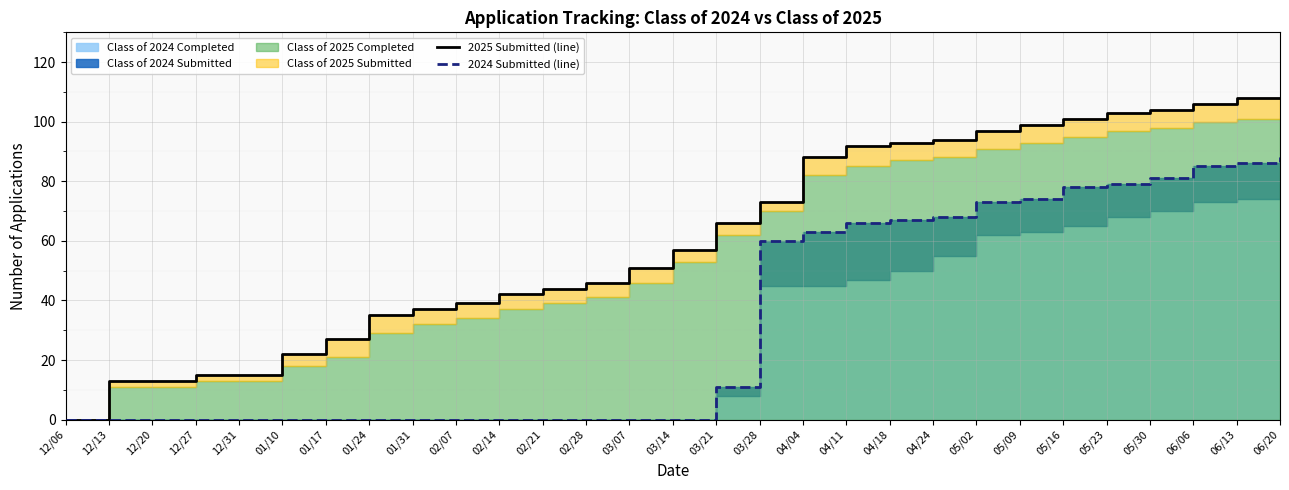

What is the label of the 29th point from the right?

12/06